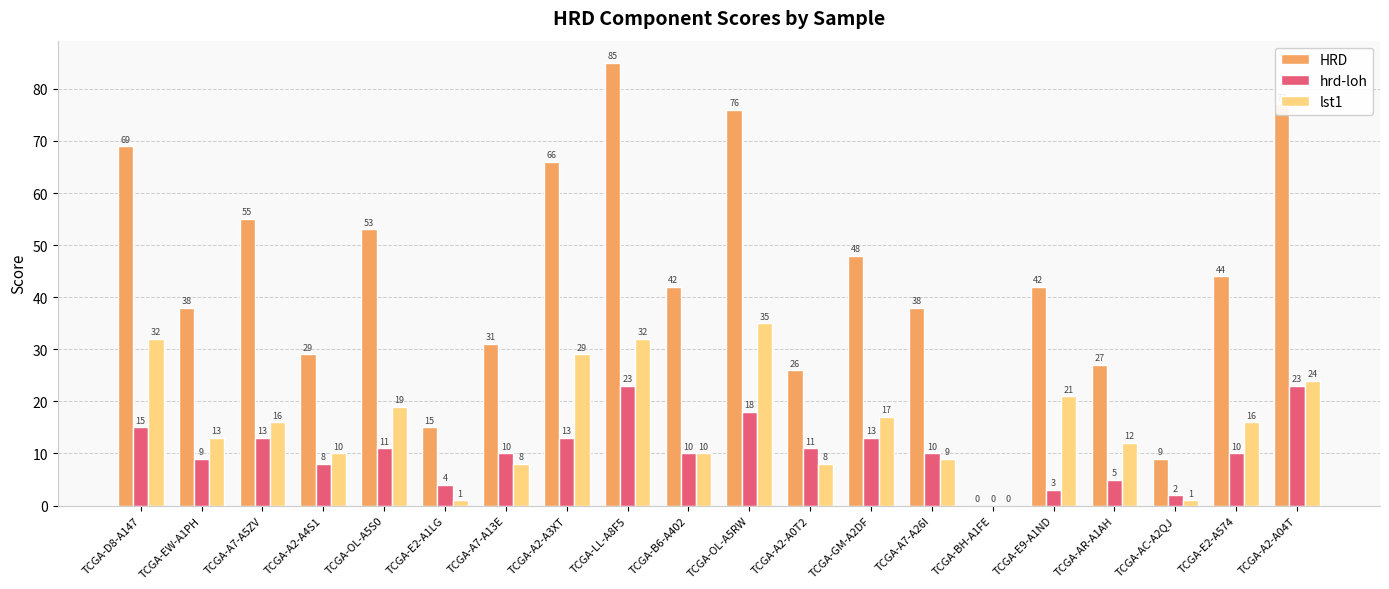

Between TCGA-EW-A1PH and TCGA-LL-A8F5, which series saw the biggest shift?

HRD